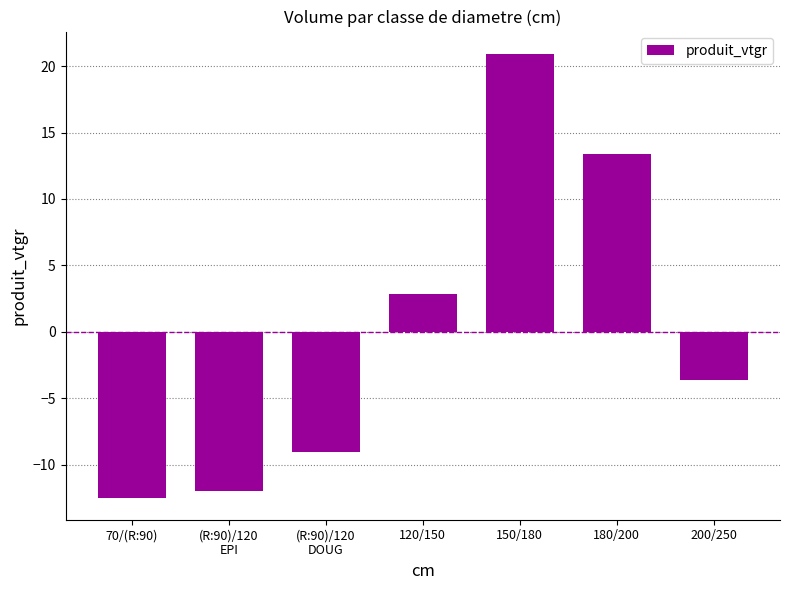

True or false: the data shows 1.7 at 120/150.

False